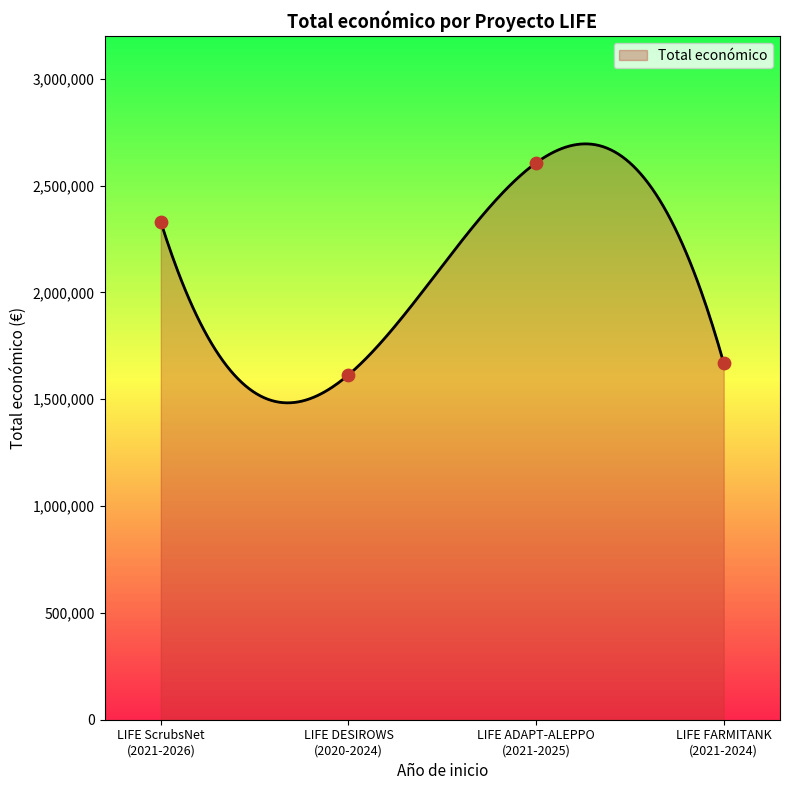

What is the maximum value for Total económico?

2695214.3